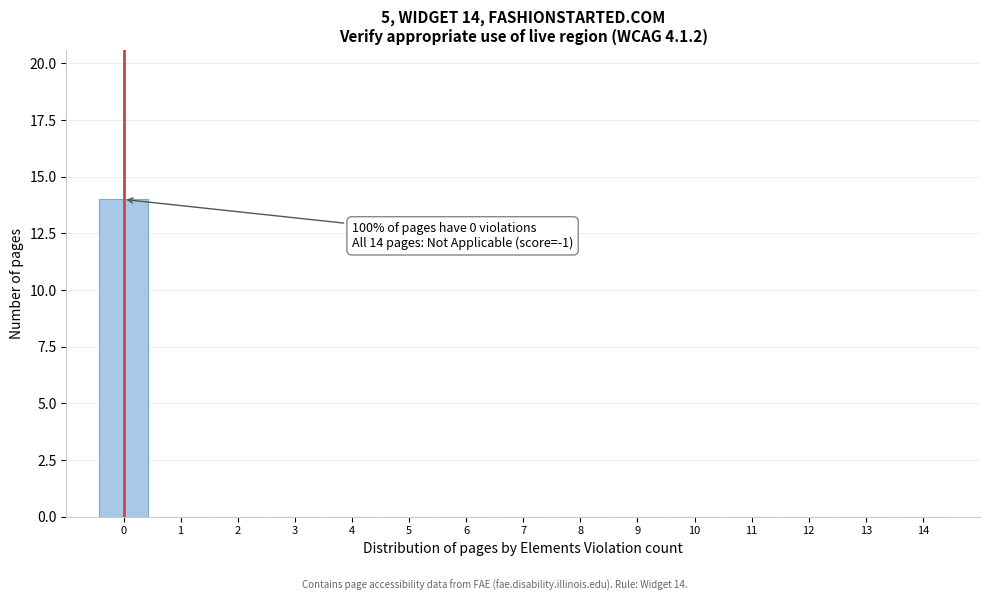

Over which range of the x-axis is the bar tallest?

-0.5 to 0.5